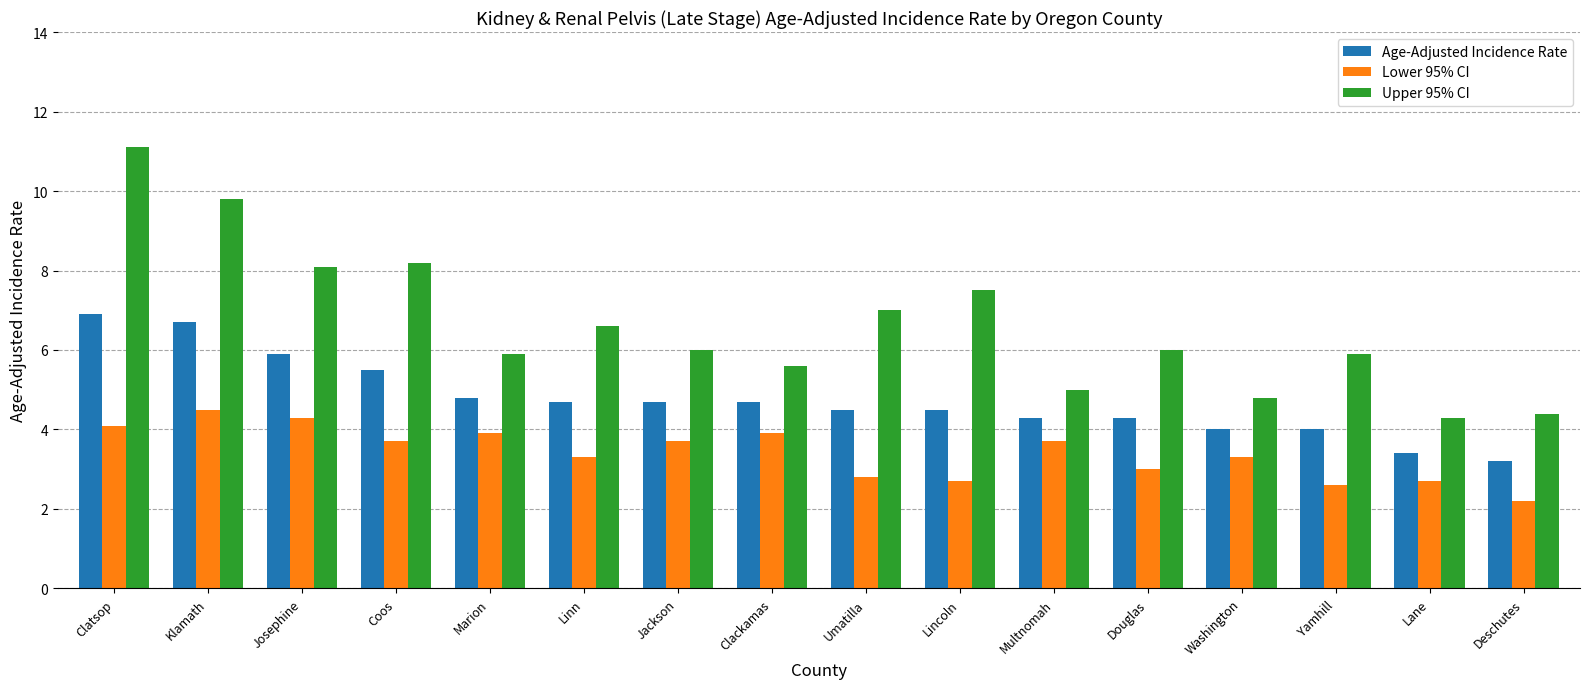

Reading left to right, extract all data points from this chart.

Age-Adjusted Incidence Rate: 6.9	6.7	5.9	5.5	4.8	4.7	4.7	4.7	4.5	4.5	4.3	4.3	4.0	4.0	3.4	3.2
Lower 95% CI: 4.1	4.5	4.3	3.7	3.9	3.3	3.7	3.9	2.8	2.7	3.7	3.0	3.3	2.6	2.7	2.2
Upper 95% CI: 11.1	9.8	8.1	8.2	5.9	6.6	6.0	5.6	7.0	7.5	5.0	6.0	4.8	5.9	4.3	4.4